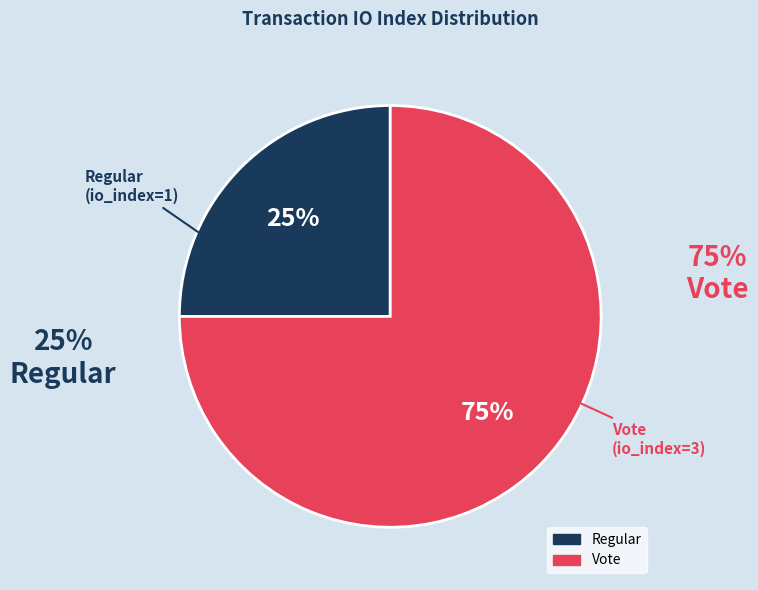

True or false: Regular accounts for 25% of the total.

True